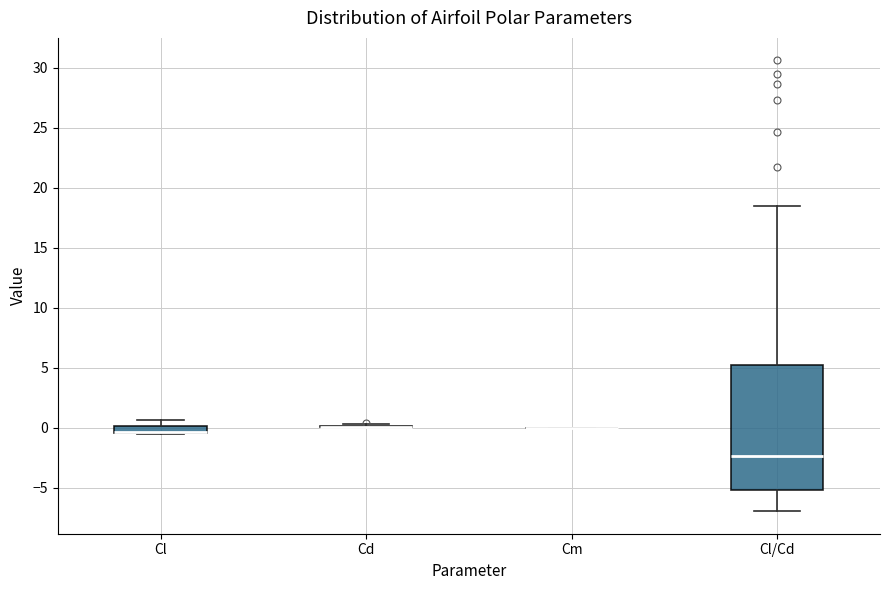

Which box is the tallest, from its lower edge to its upper edge?

Cl/Cd